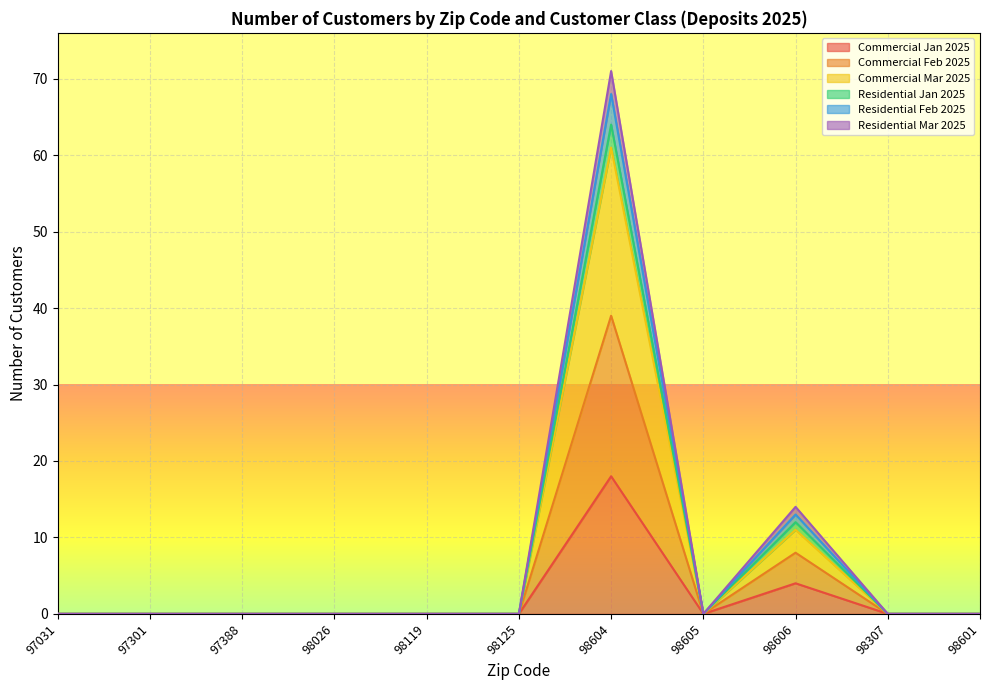

In Commercial Jan 2025, how many points are lower than both neighbors (excluding endpoints)?

1